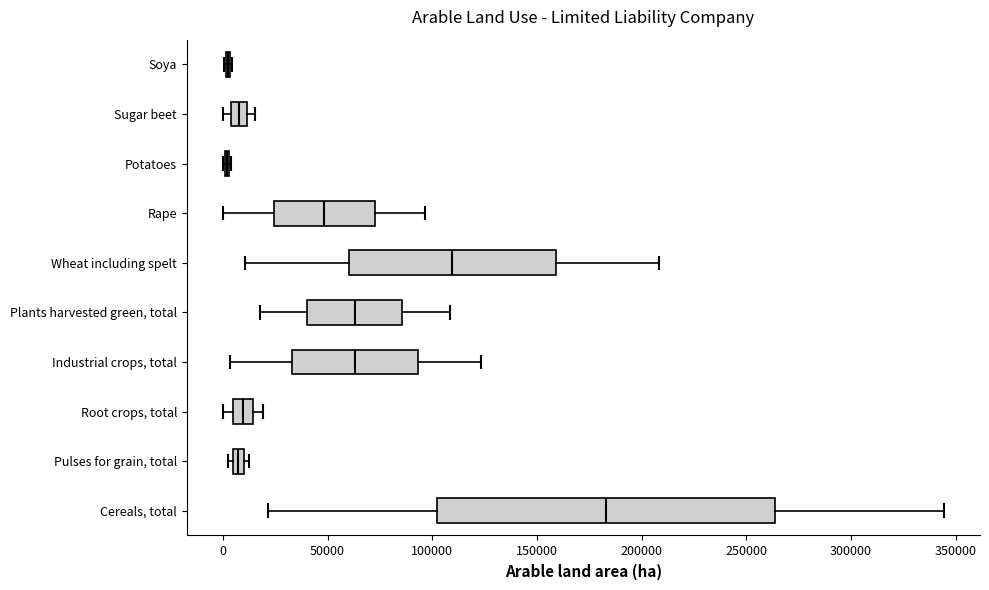

Which box is the widest, from its left edge to its right edge?

Cereals, total